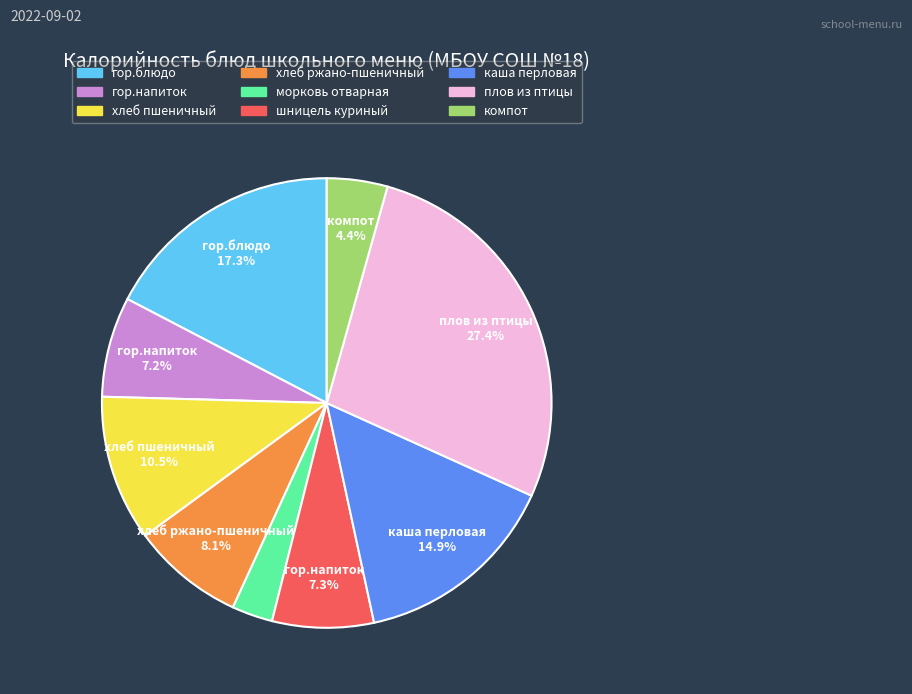

True or false: гор.блюдо accounts for 4% of the total.

False